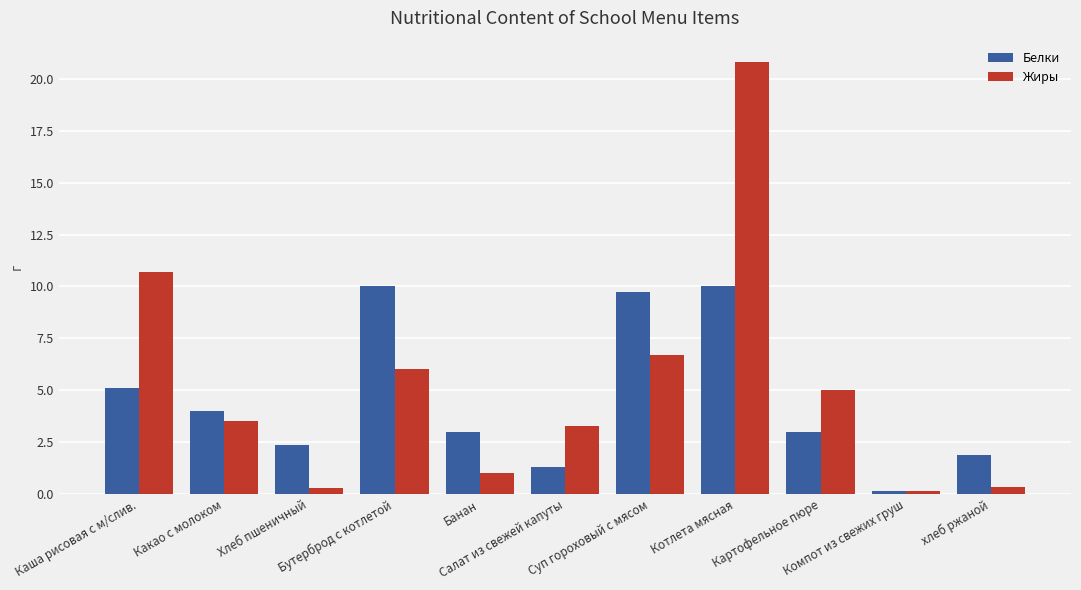

At how many categories does at least one series exceed 7?

4